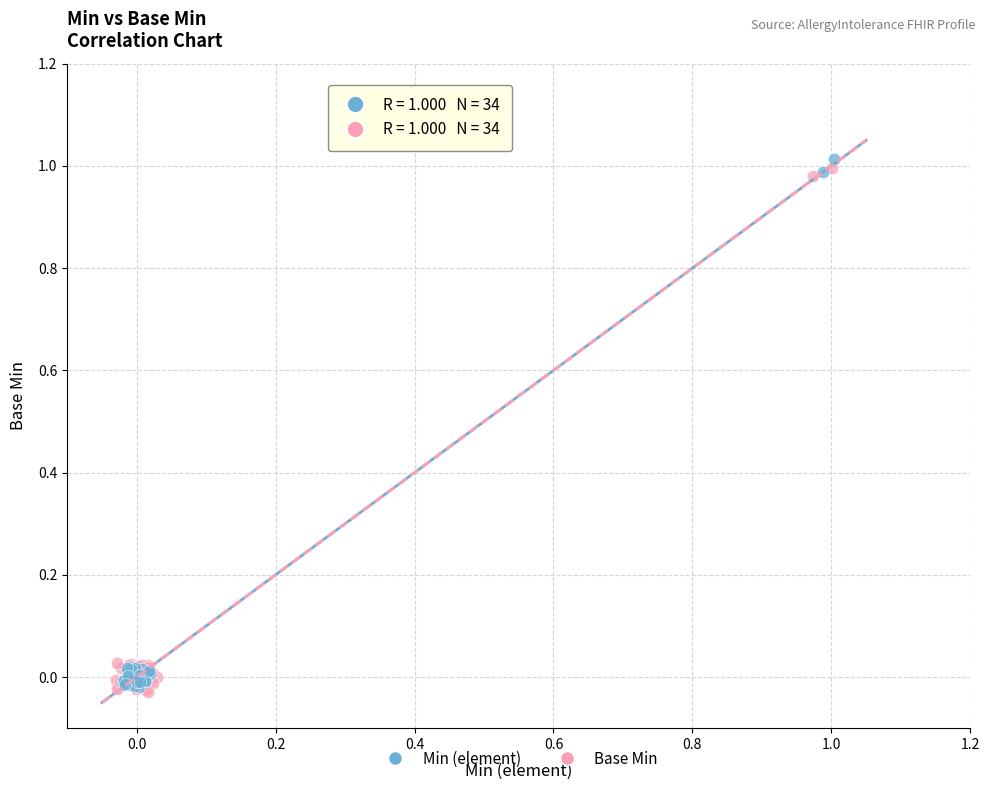

What are all the series names shown in the legend?

Min (element), Base Min